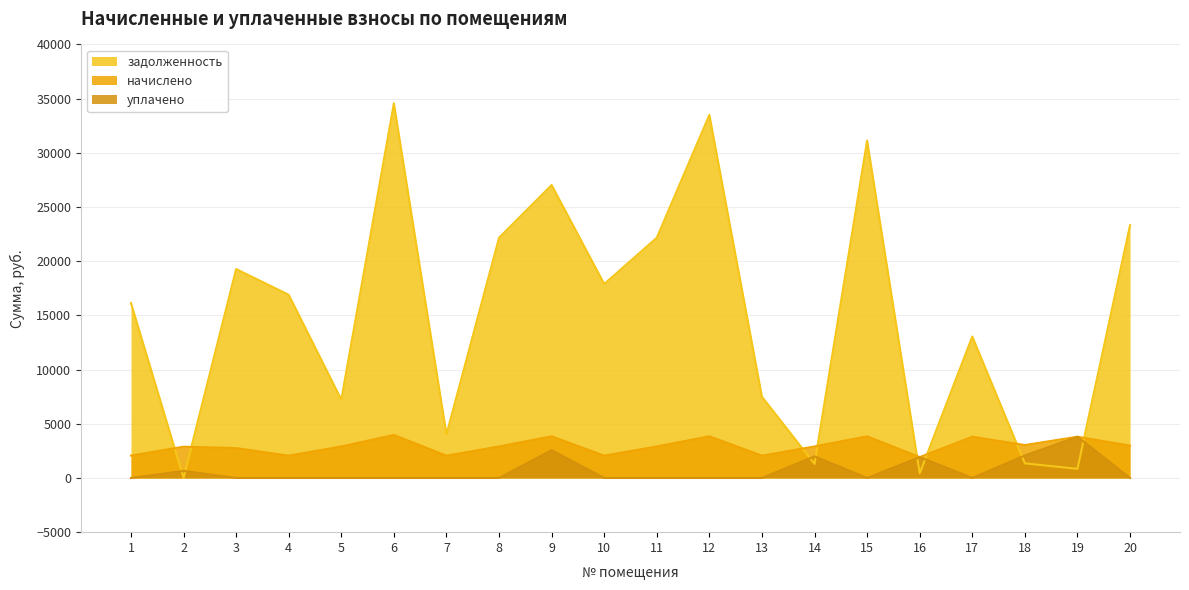

What is the difference between the second highest and second lowest values in the задолженность series?

33071.4